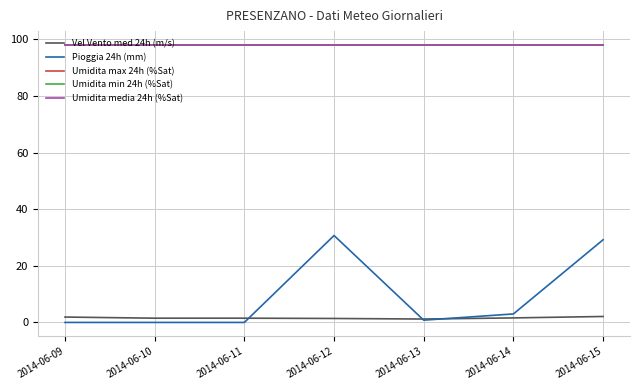

At which category is the sum across all series the highest?

2014-06-12